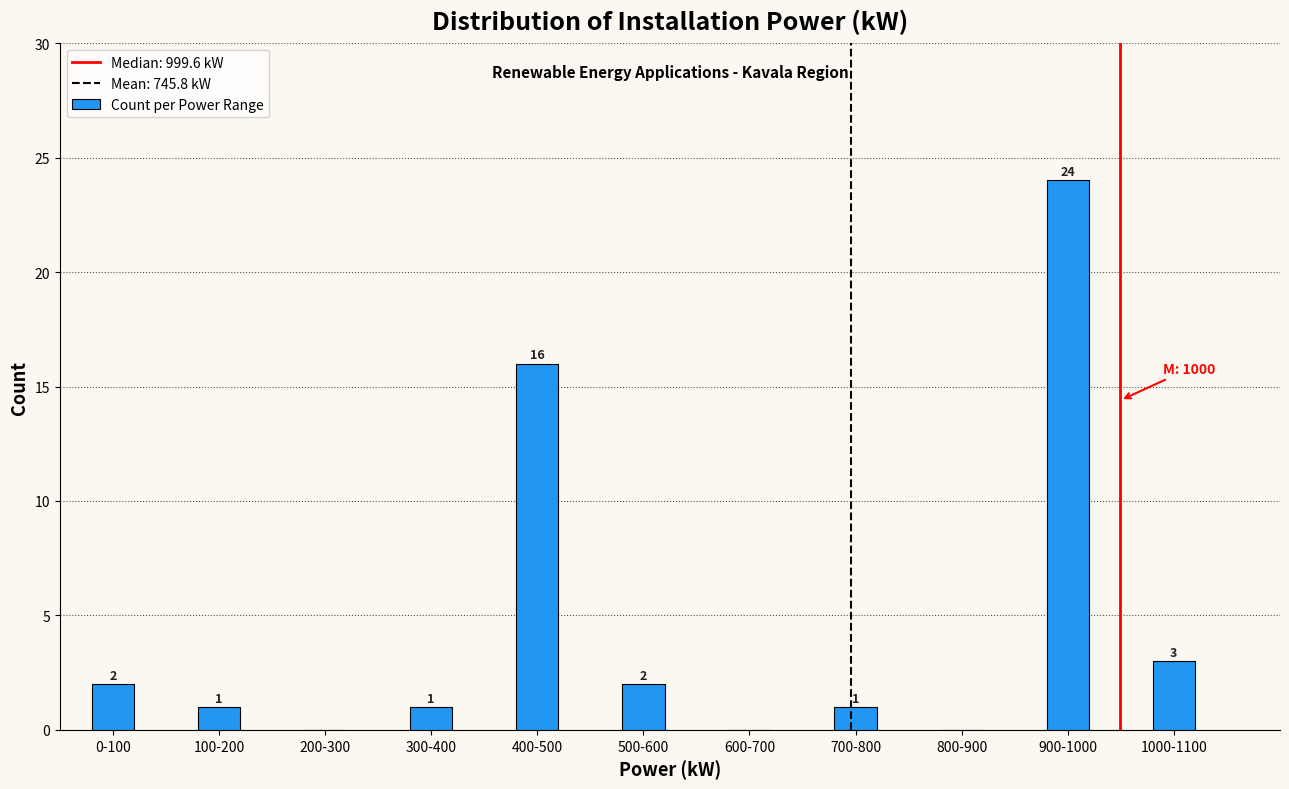

Reading right to left, transcribe all the data shown in this chart.

1000-1100=3	900-1000=24	800-900=0	700-800=1	600-700=0	500-600=2	400-500=16	300-400=1	200-300=0	100-200=1	0-100=2